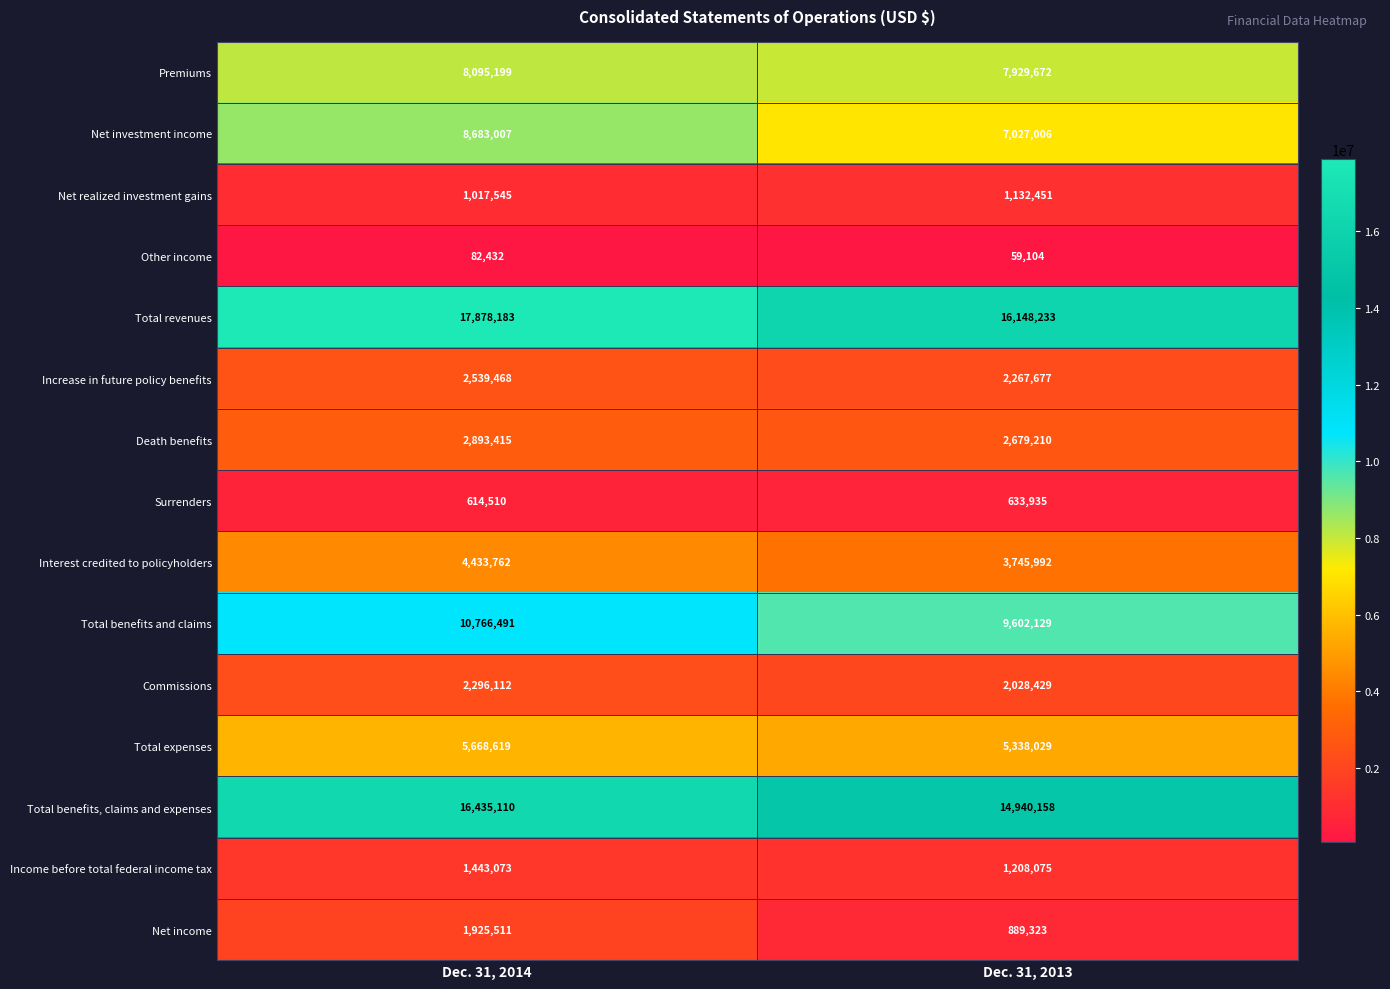

Which series changed the most between Dec. 31, 2014 and Dec. 31, 2013?

Total revenues